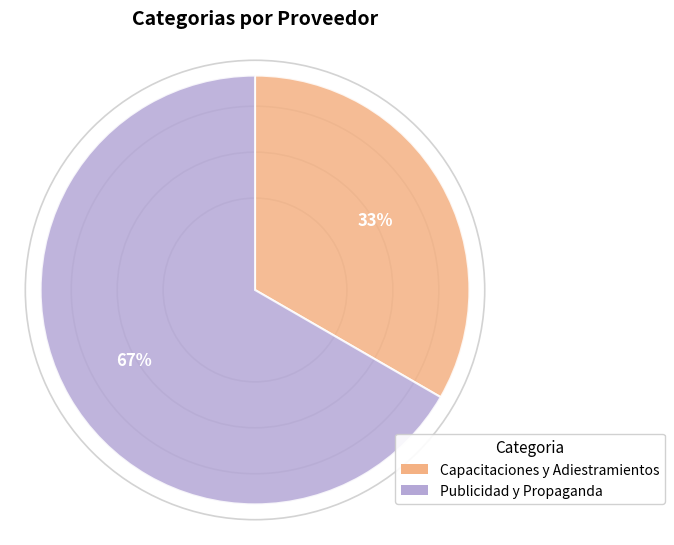

How many segments does this pie chart have?

2